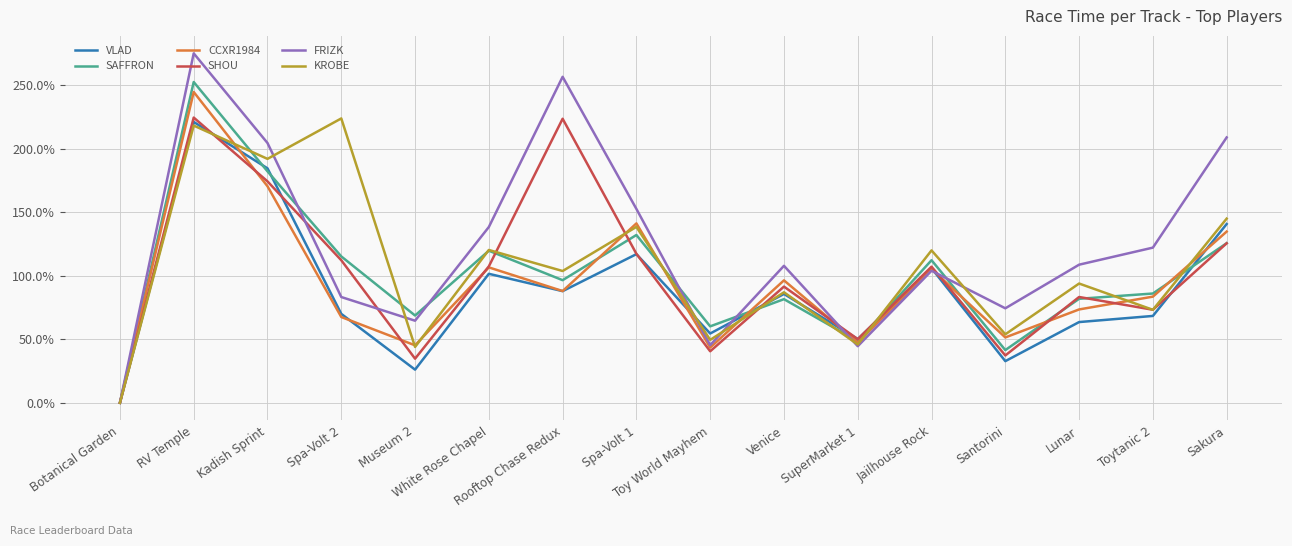

True or false: KROBE has more than 0 interior local peaks.

True